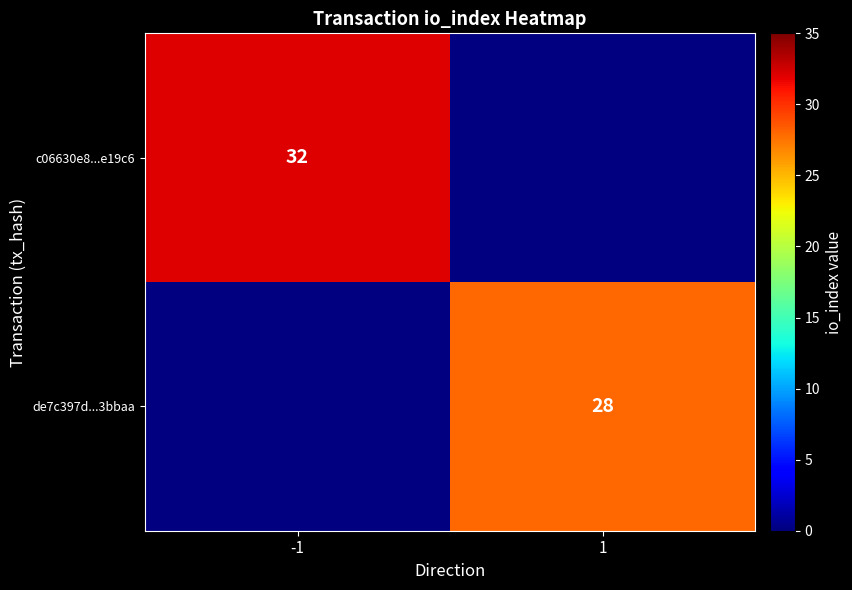

Is it true that c06630e8...e19c6 equals 43 at -1?

False